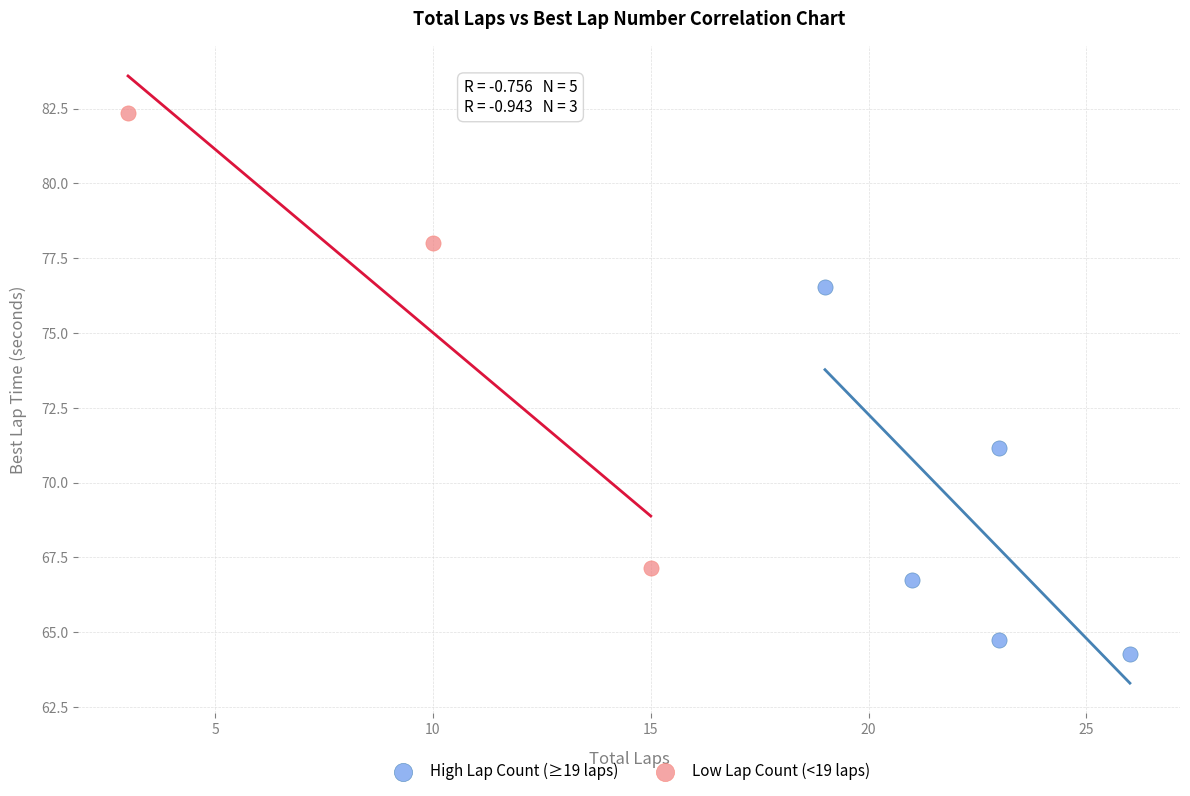

Which series has the widest spread of Y values?

Low Lap Count (<19 laps)